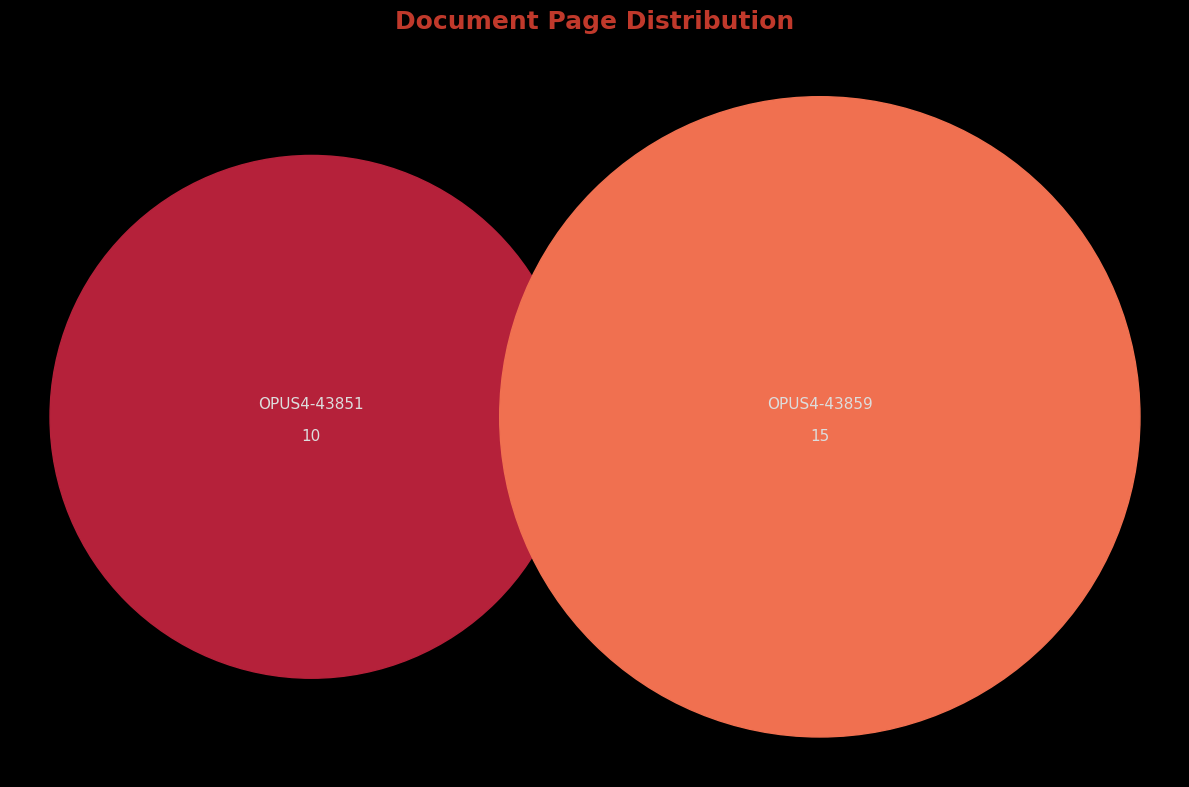

What is the largest slice in the pie chart?

OPUS4-43859